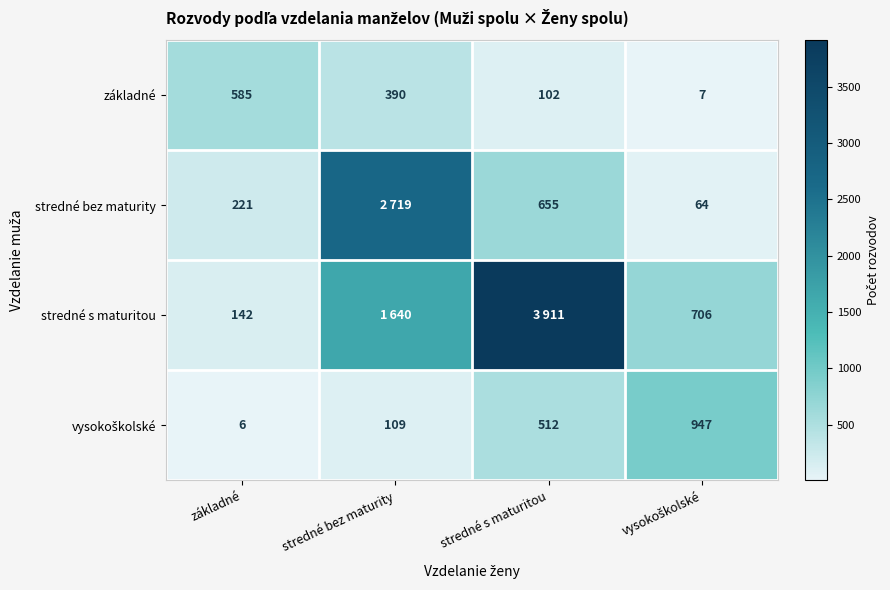

How many series are shown in this chart?

4